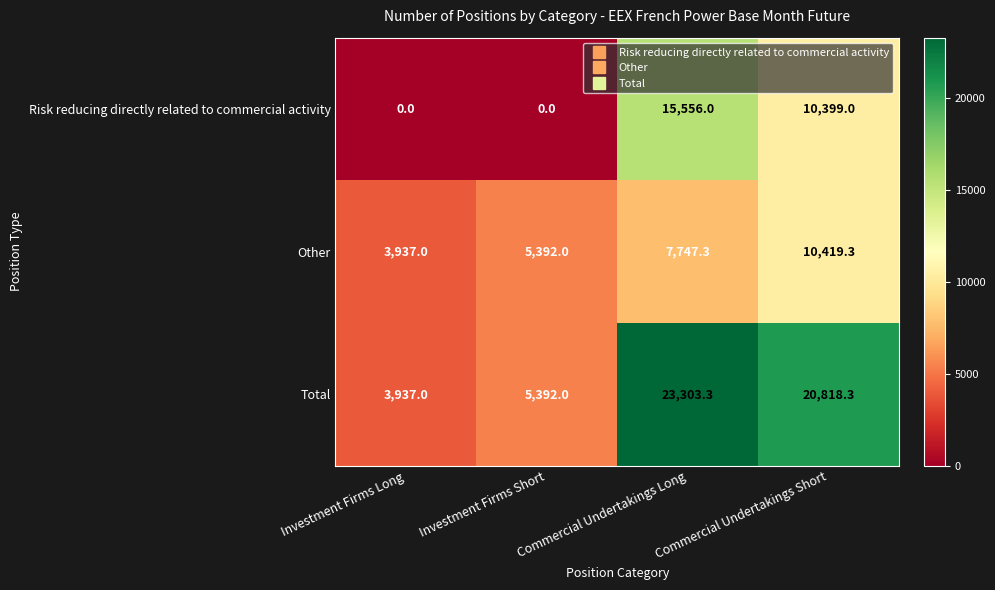

What is the sum of the Risk reducing directly related to commercial activity values at Investment Firms Short and Commercial Undertakings Long?

15556.0